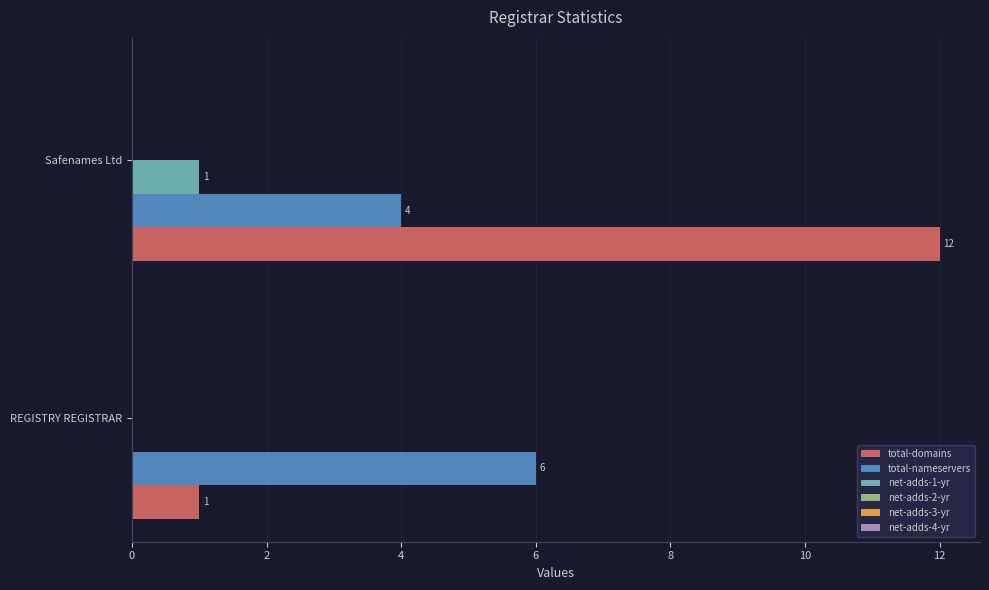

What is the sum of the total-domains values at REGISTRY REGISTRAR and Safenames Ltd?

13